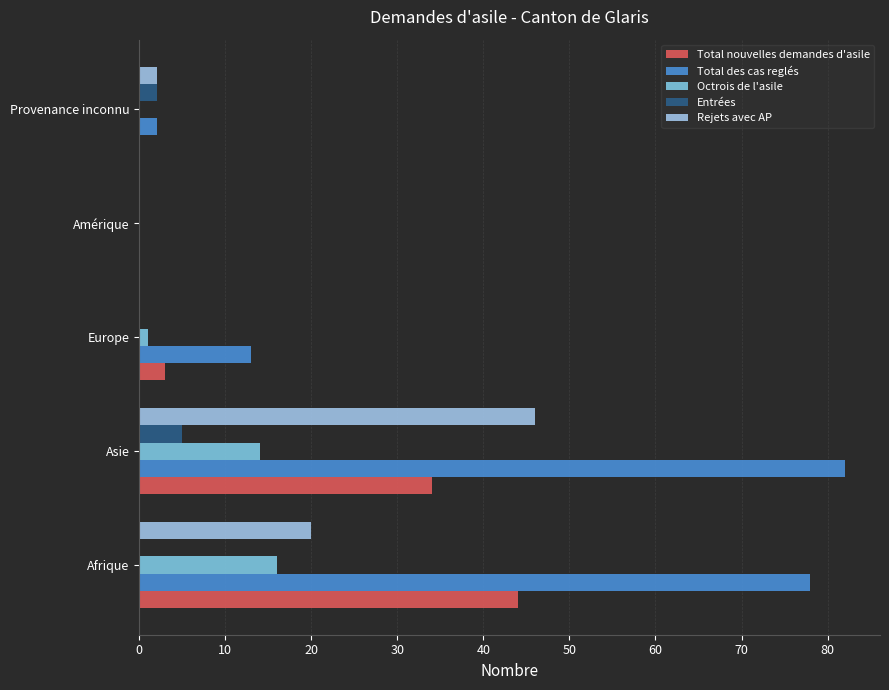

How many values in Total des cas reglés are above zero?

4